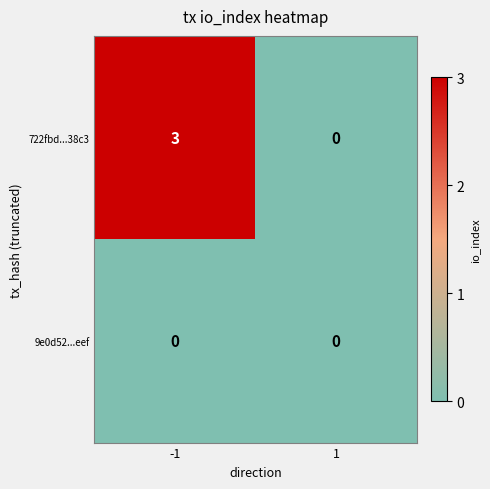

Which series has the largest total across all categories?

722fbd...38c3